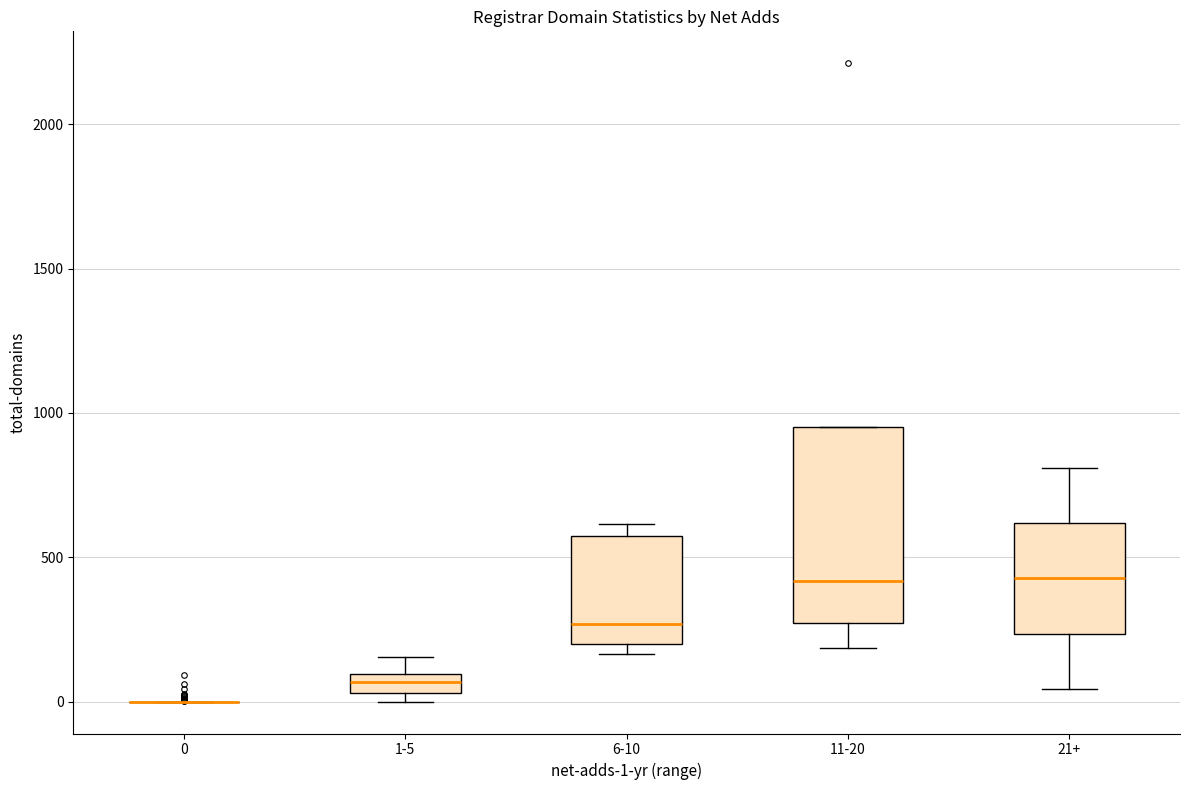

Where is the upper edge of the box for 1-5 on the y-axis? The values are not printed on the chart, so give them approximately, as read against the axis.

100